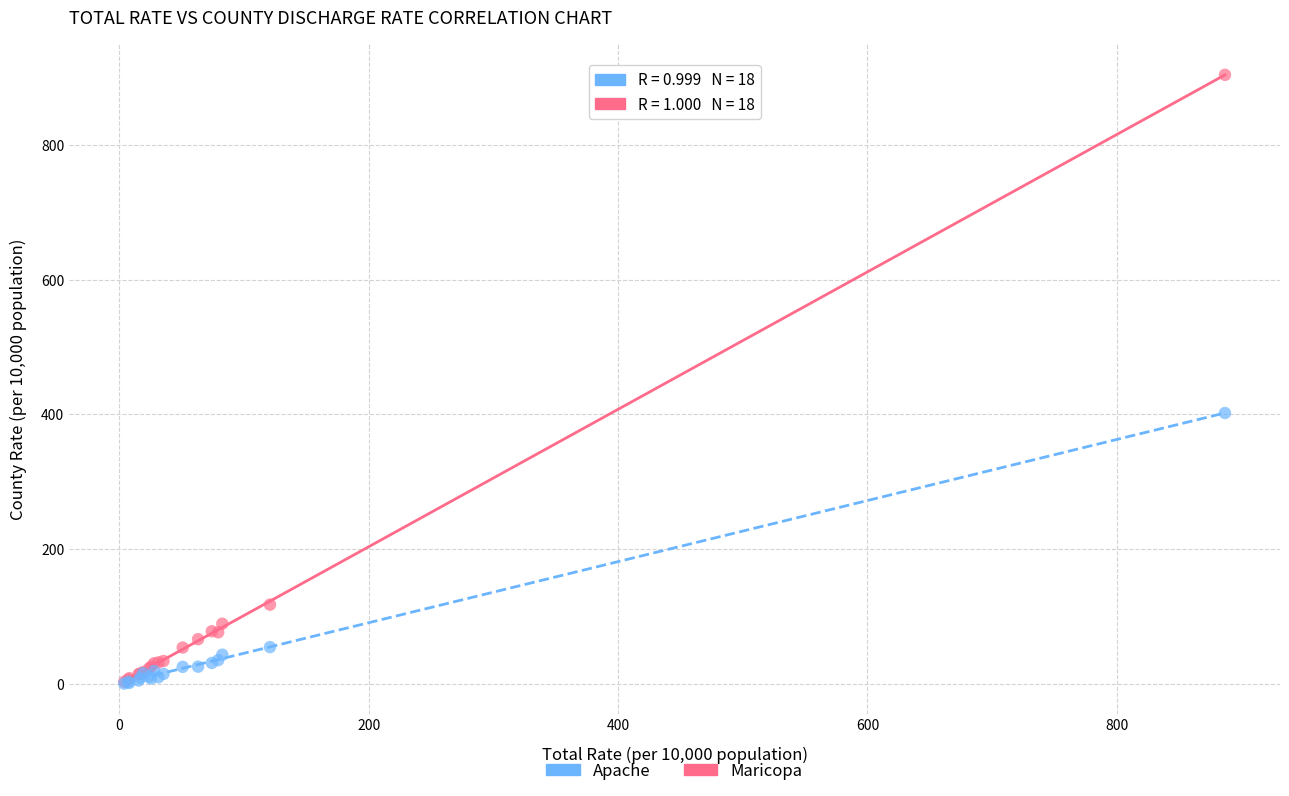

Which series reaches the maximum Y coordinate?

Maricopa